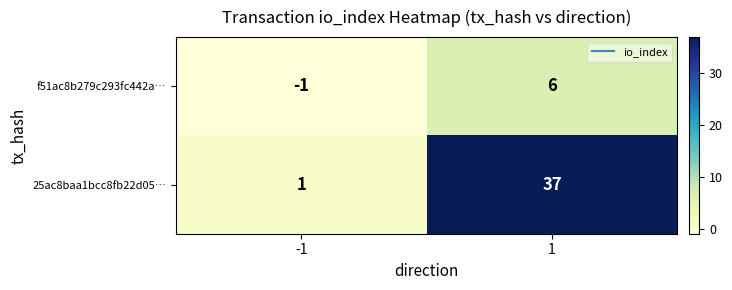

Reading right to left, transcribe all the data shown in this chart.

f51ac8b279c293fc442a…: 6	-1
25ac8baa1bcc8fb22d05…: 37	1